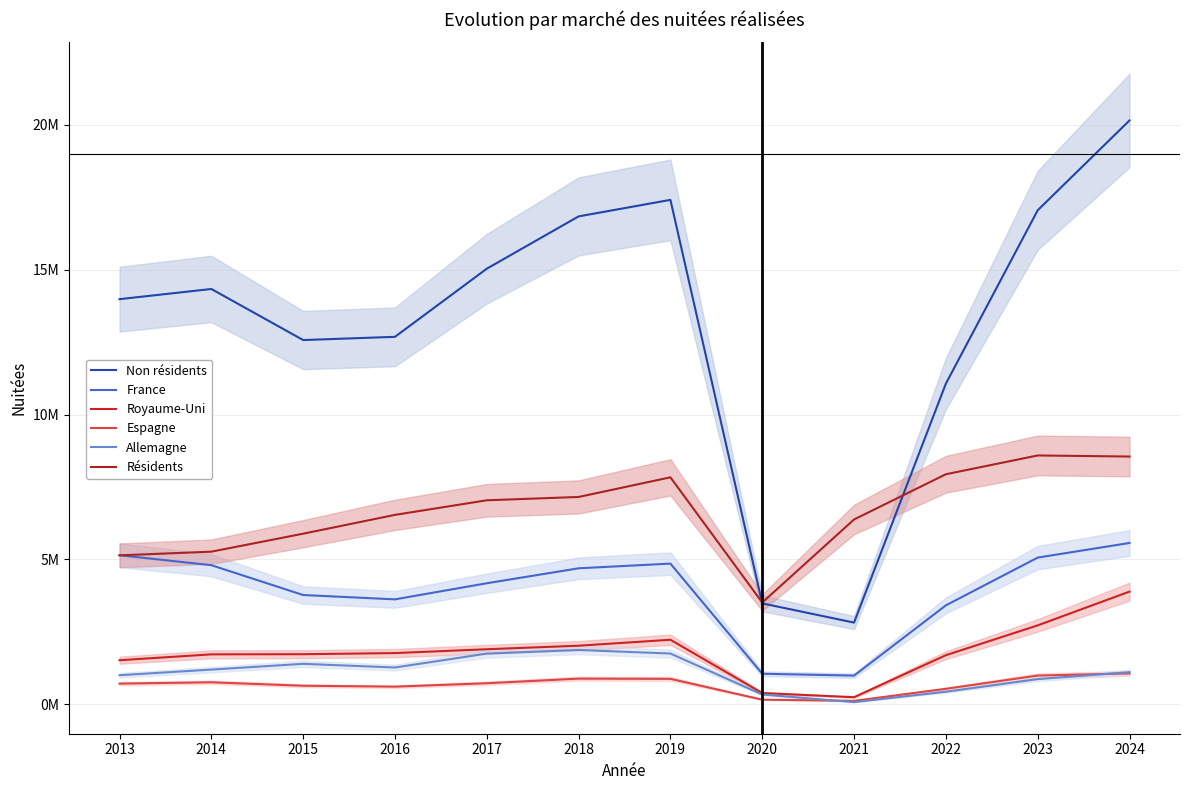

At which category does the chart reach its minimum across all series?

2021